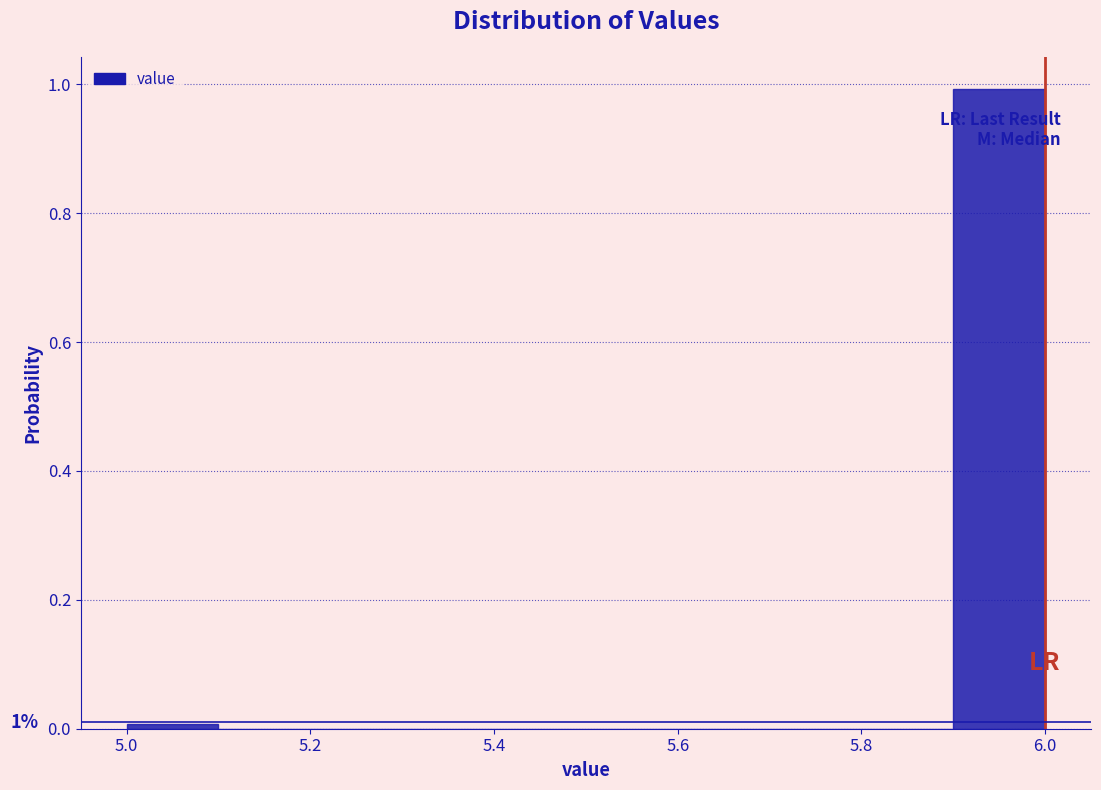

Over which range of the x-axis is the bar tallest?

5.9 to 6.0